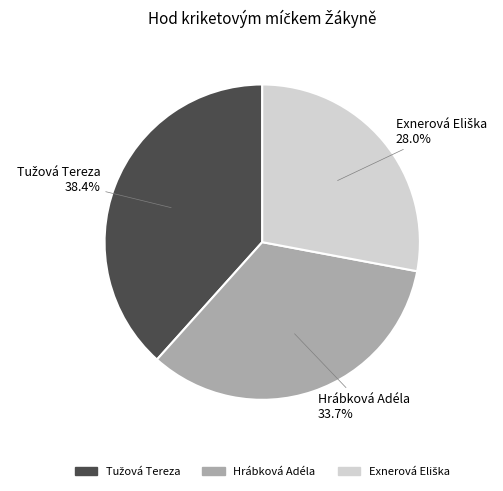

How many slices are in this pie chart?

3